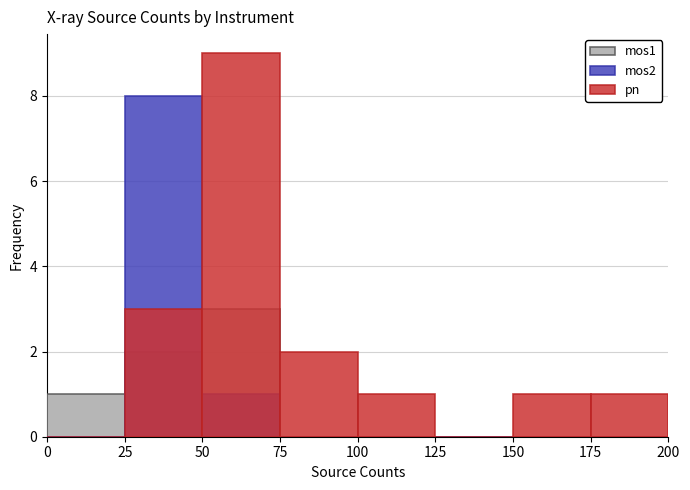

Which series has the largest total across all categories?

pn